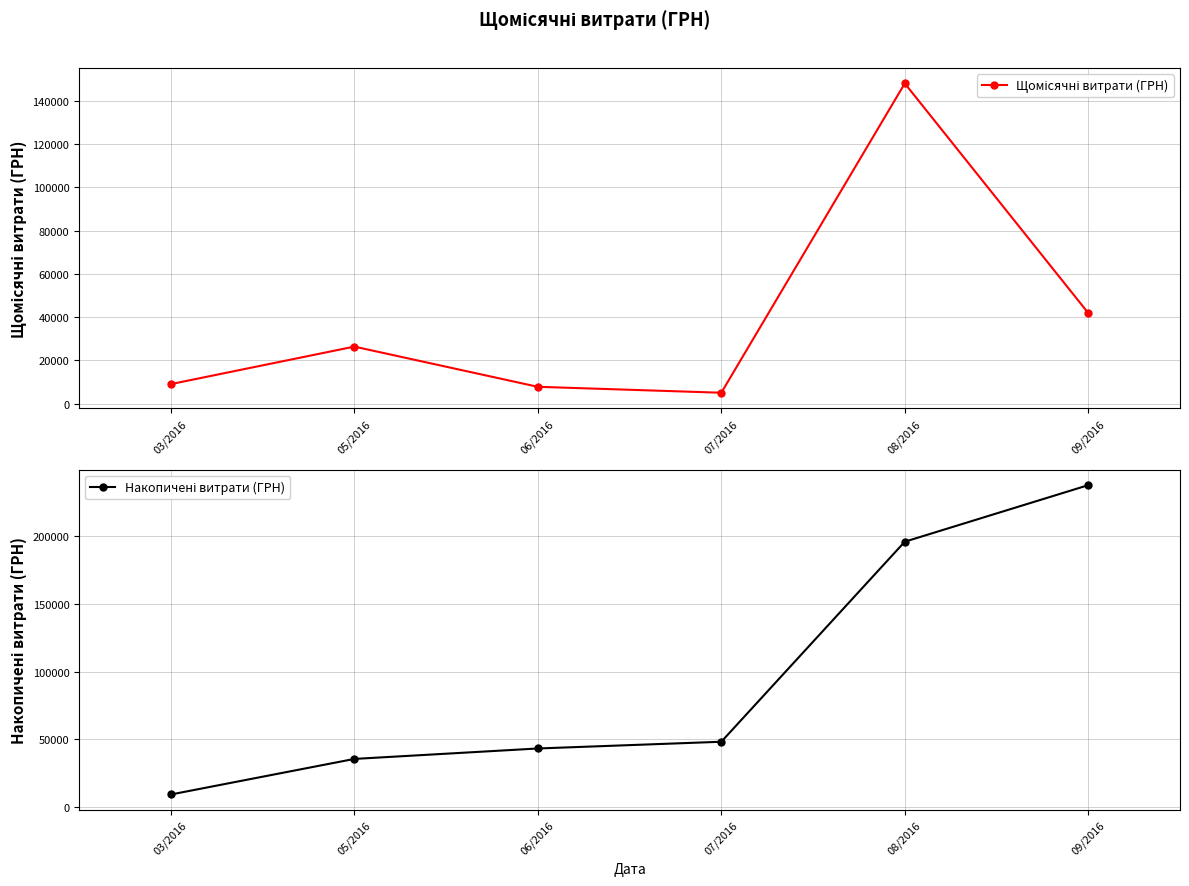

Reading right to left, what are all the values shown in this chart?

Щомісячні витрати (ГРН): 41852.9	148093.5	4982.0	7730.0	26326.0	8977.0
Накопичені витрати (ГРН): 237961.4	196108.5	48015.0	43033.0	35303.0	8977.0